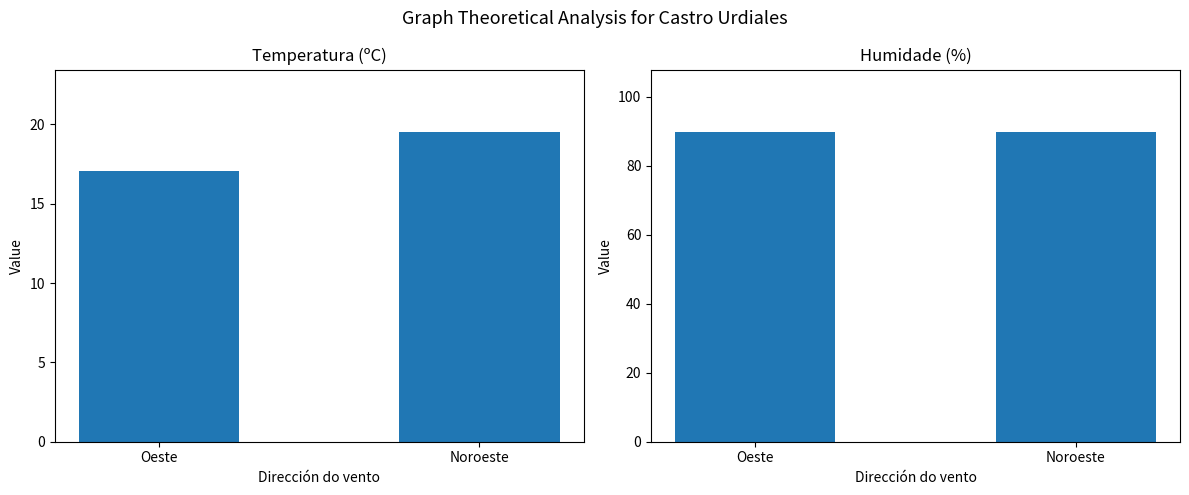

Reading left to right, extract all data points from this chart.

Temperatura (ºC): 17.0	19.5
Humidade (%): 89.9	89.8